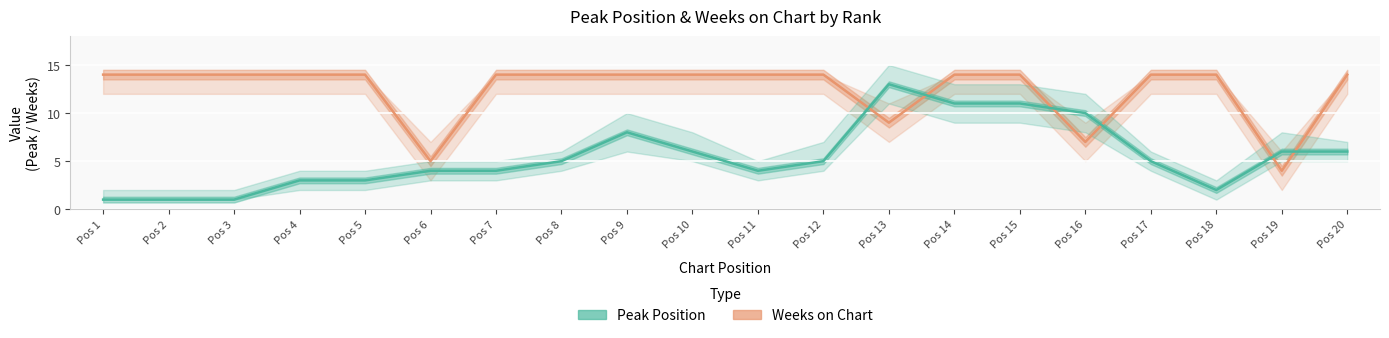

Between which two adjacent categories do Peak Position and Weeks on Chart first intersect?

Pos 12 and Pos 13